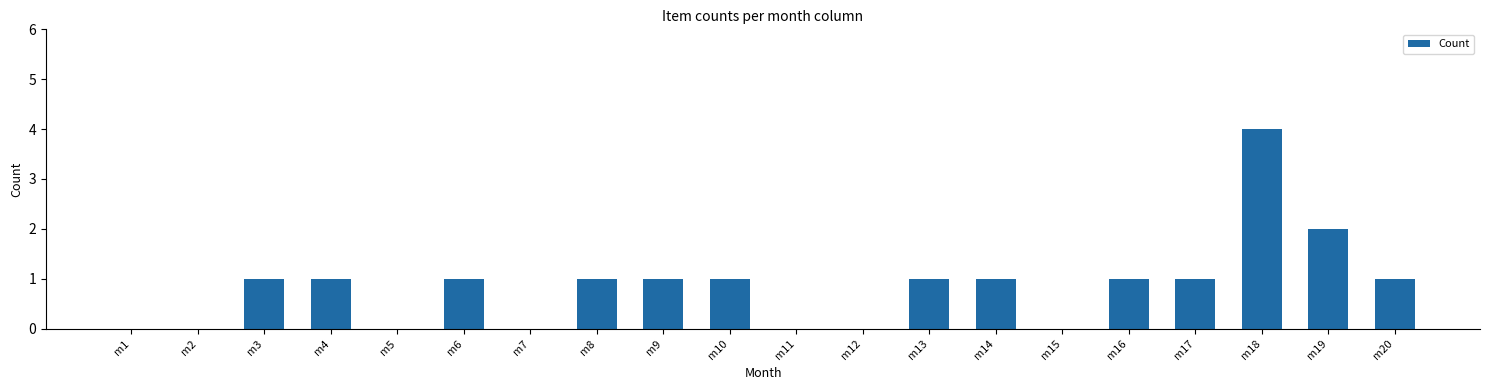

What is the greatest value displayed?

4